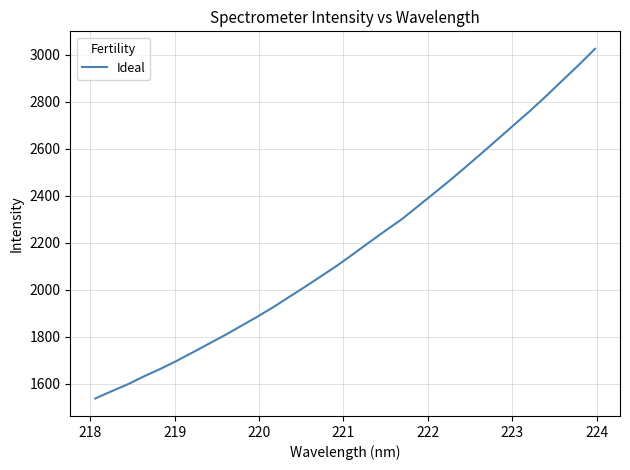

What is the greatest value displayed?

3025.0